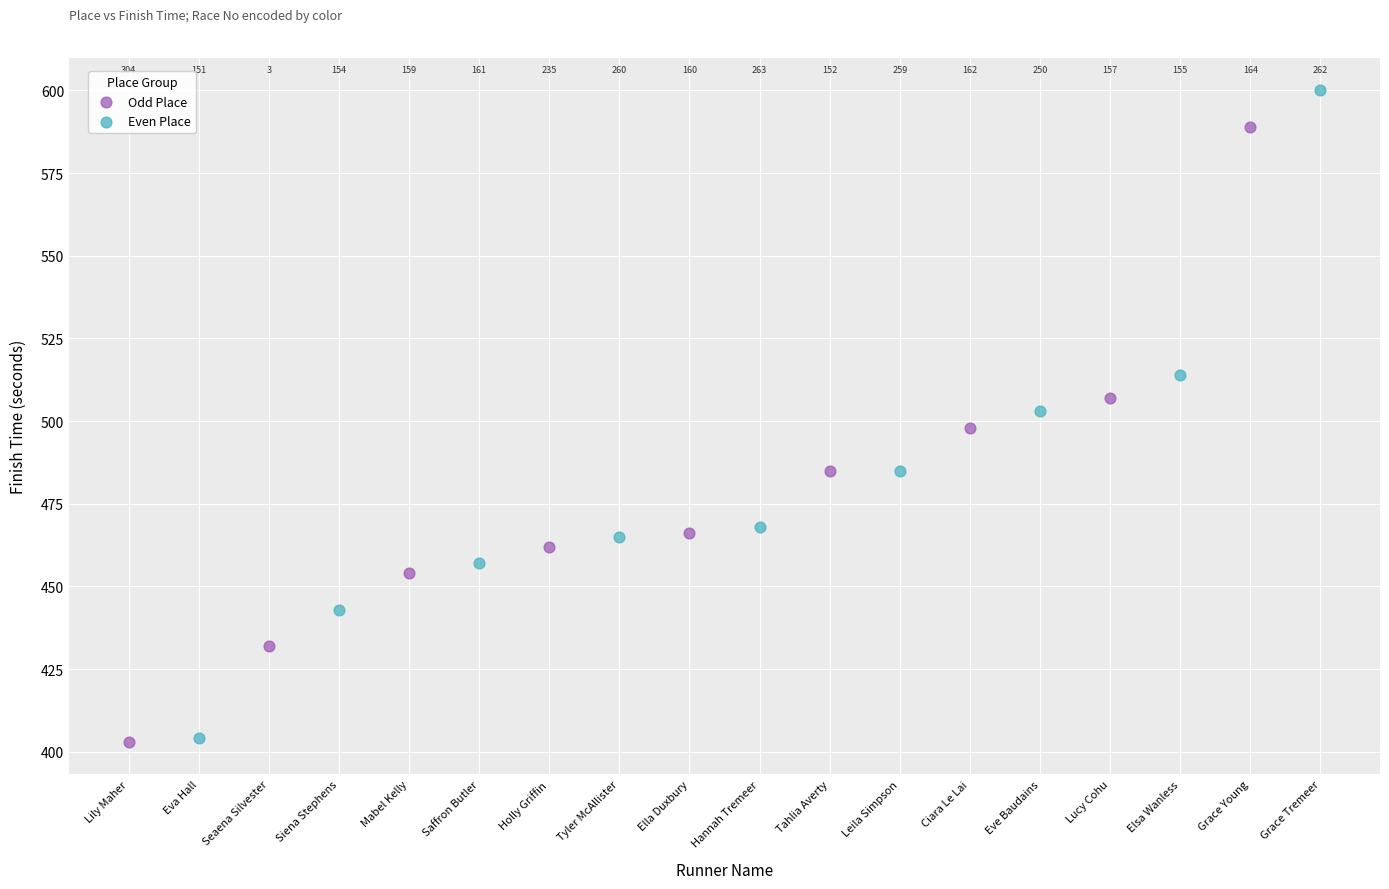

What are all the series names shown in the legend?

Odd Place, Even Place